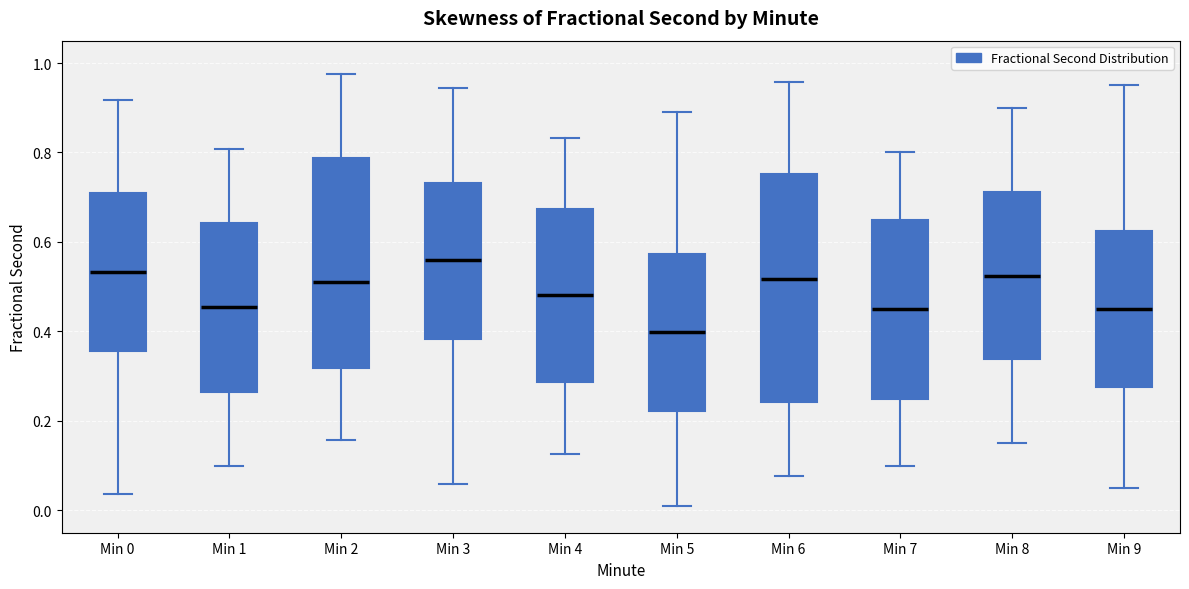

Reading left to right, read every box against the y-axis: the position of its median line, the range the box covers, and the ends of its whiskers. The values are not printed on the chart, so give them approximately, as read against the axis.

Min 0: median 0.54, box 0.36 to 0.72, whiskers 0.04 to 0.92
Min 1: median 0.46, box 0.26 to 0.64, whiskers 0.10 to 0.80
Min 2: median 0.50, box 0.32 to 0.78, whiskers 0.16 to 0.98
Min 3: median 0.56, box 0.38 to 0.74, whiskers 0.06 to 0.94
Min 4: median 0.48, box 0.28 to 0.68, whiskers 0.12 to 0.84
Min 5: median 0.40, box 0.22 to 0.58, whiskers 0.02 to 0.90
Min 6: median 0.52, box 0.24 to 0.76, whiskers 0.08 to 0.96
Min 7: median 0.46, box 0.26 to 0.66, whiskers 0.10 to 0.80
Min 8: median 0.52, box 0.34 to 0.72, whiskers 0.16 to 0.90
Min 9: median 0.46, box 0.28 to 0.62, whiskers 0.06 to 0.96